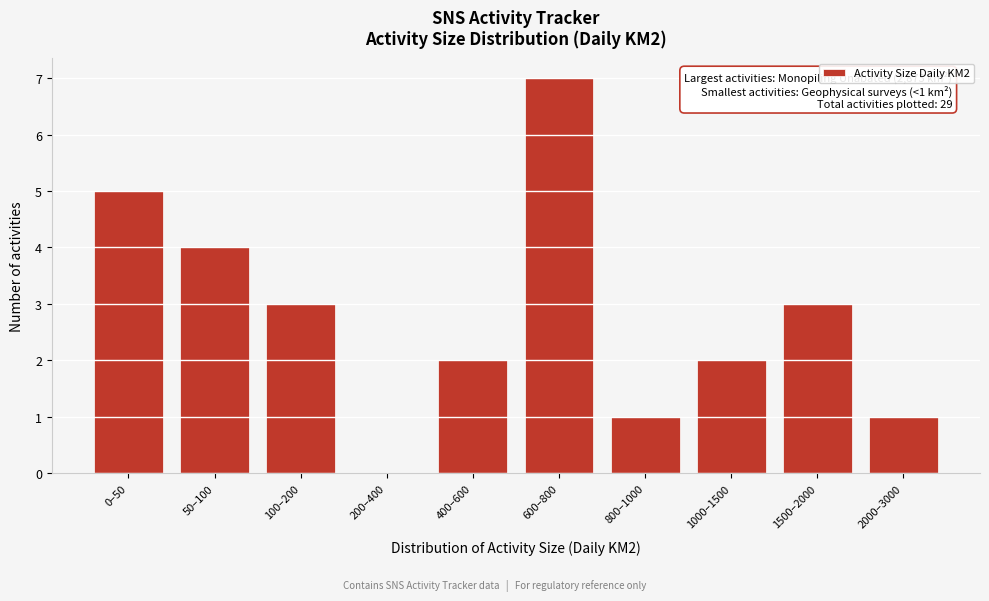

Reading left to right, list all the values displayed in this chart.

0–50=5	50–100=4	100–200=3	200–400=0	400–600=2	600–800=7	800–1000=1	1000–1500=2	1500–2000=3	2000–3000=1